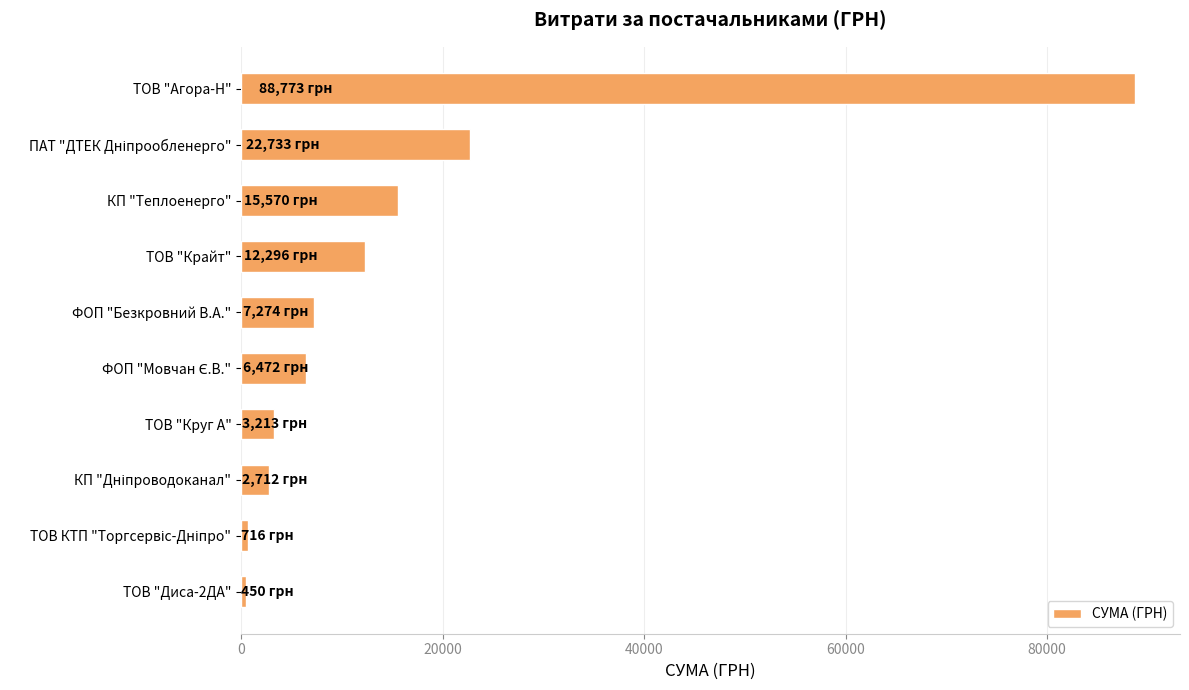

What is the value of the 8th bar from the top?

2712.0